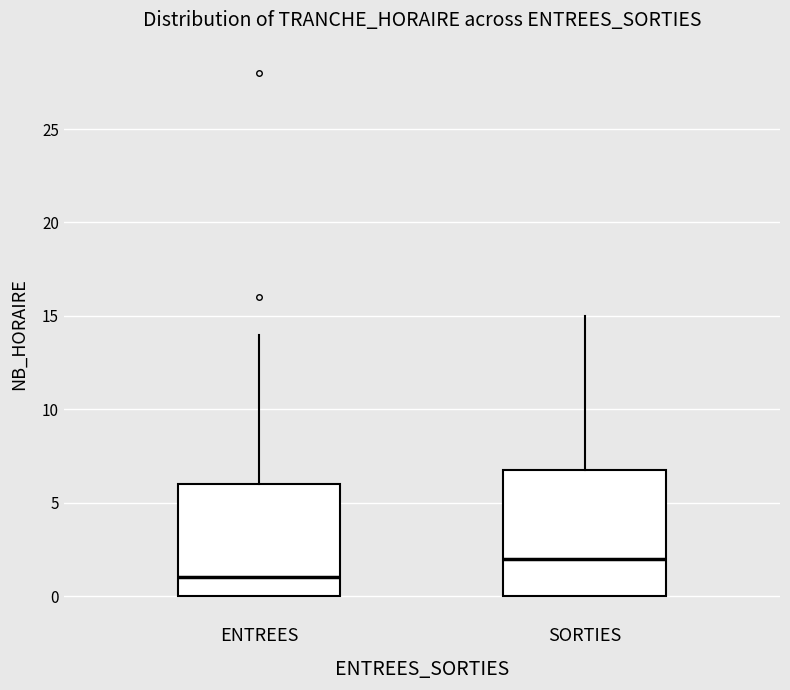

Reading left to right, read every box against the y-axis: the position of its median line, the range the box covers, and the ends of its whiskers. The values are not printed on the chart, so give them approximately, as read against the axis.

ENTREES: median 1, box 0 to 6, whiskers 0 to 14
SORTIES: median 2, box 0 to 7, whiskers 0 to 15